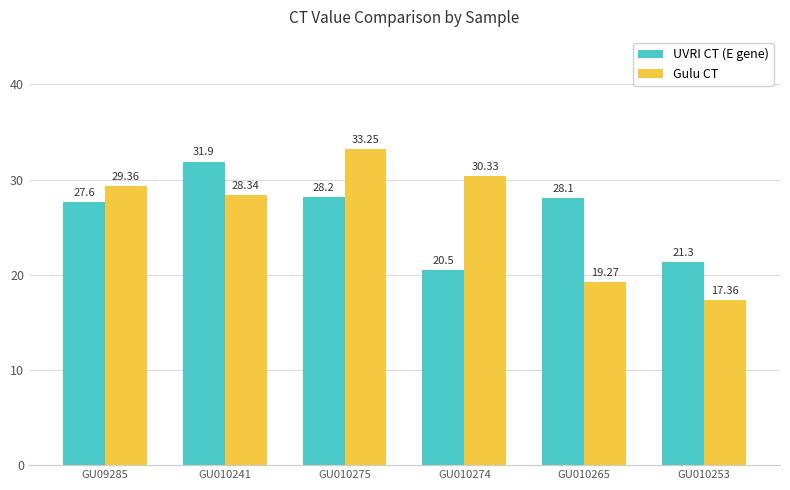

Which series has the largest total across all categories?

Gulu CT